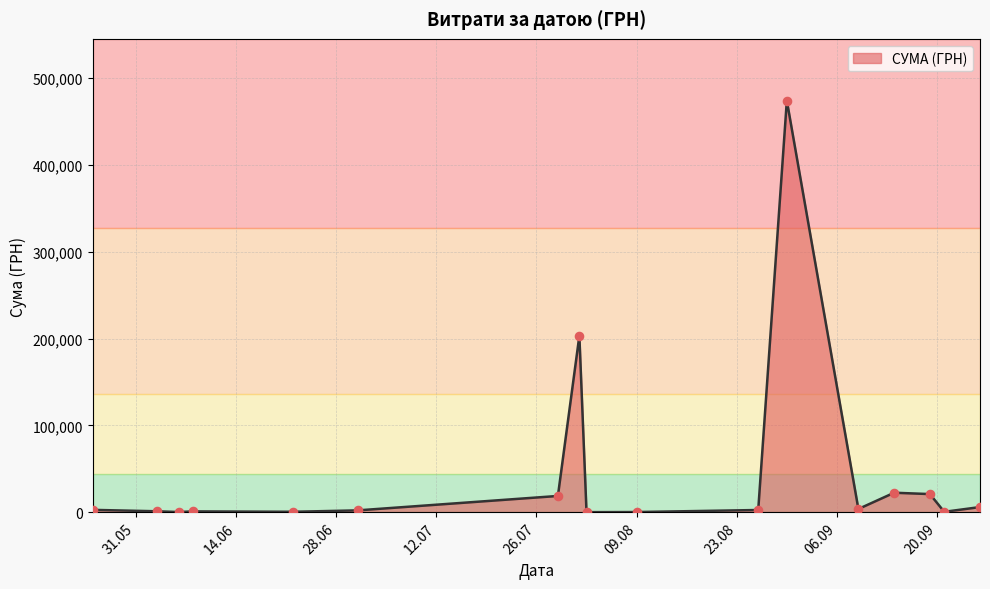

What is the greatest value displayed?

474245.3